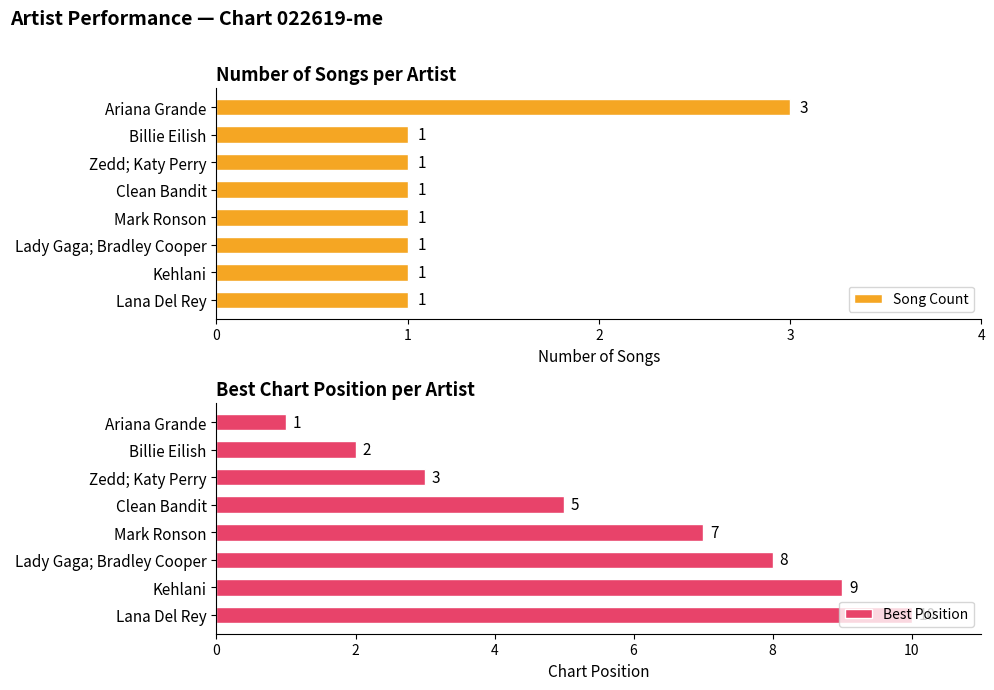

What is the difference between the maximum and minimum values in the Best Position series?

9